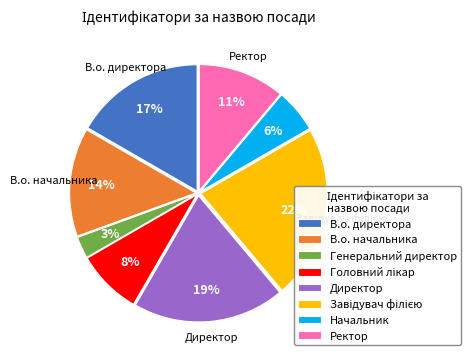

To the nearest percent, what portion does Генеральний директор represent?

3%